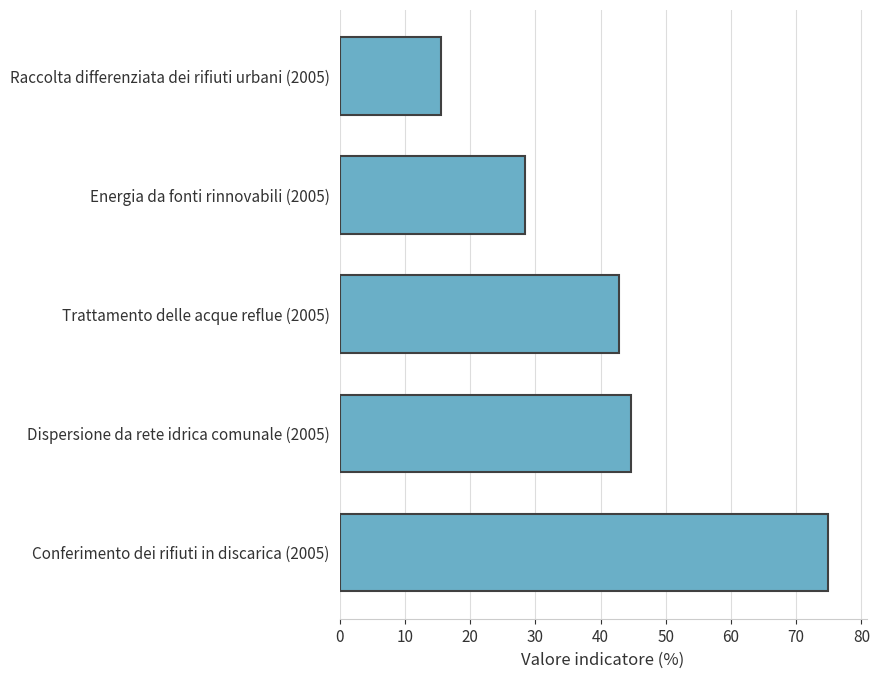

What is the sum of all values?

206.3